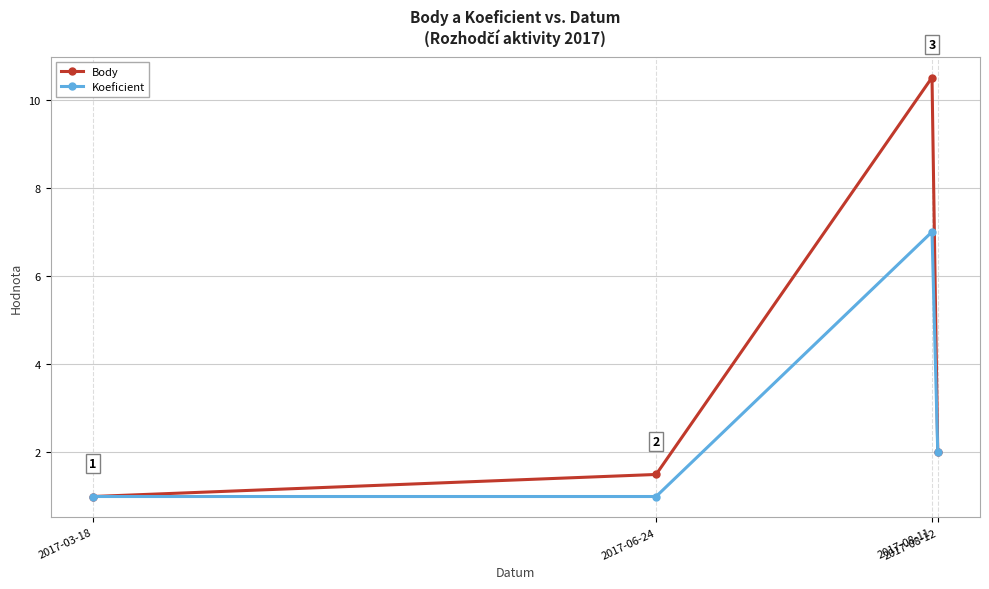

What is the sum of all Koeficient values?

11.0